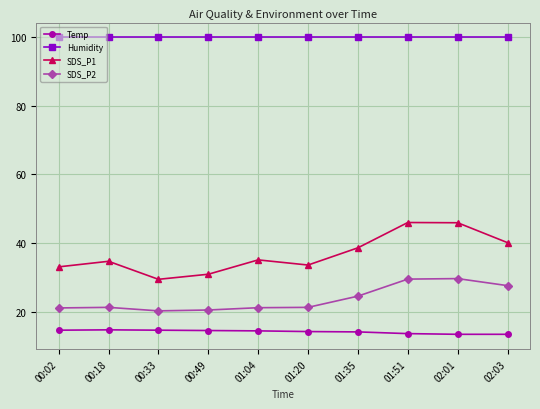

What is the minimum value for SDS_P2?

20.2